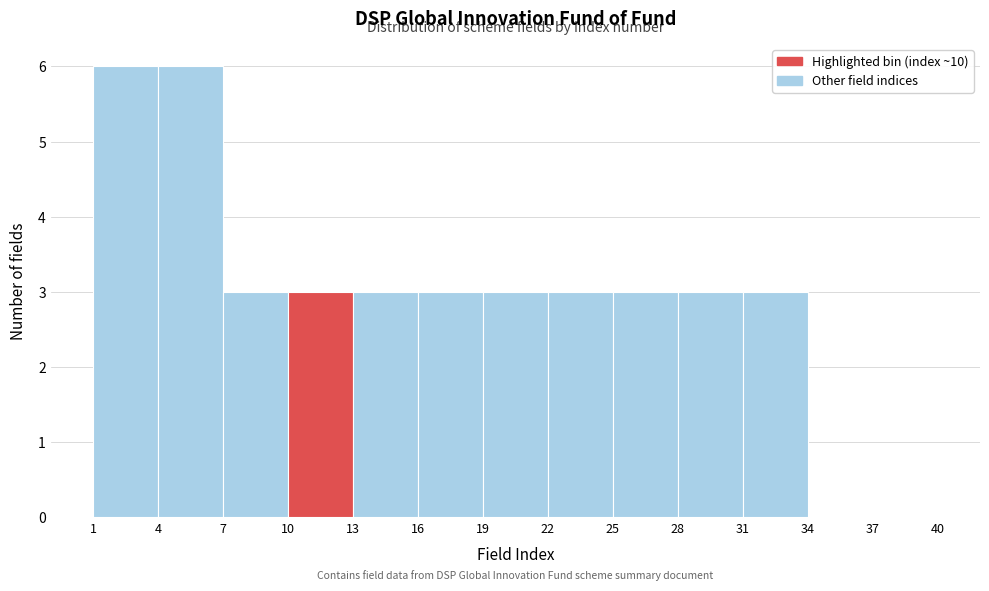

How tall is the bar that spans 1 to 4 on the x-axis? The values are not printed on the chart, so give them approximately, as read against the axis.

6